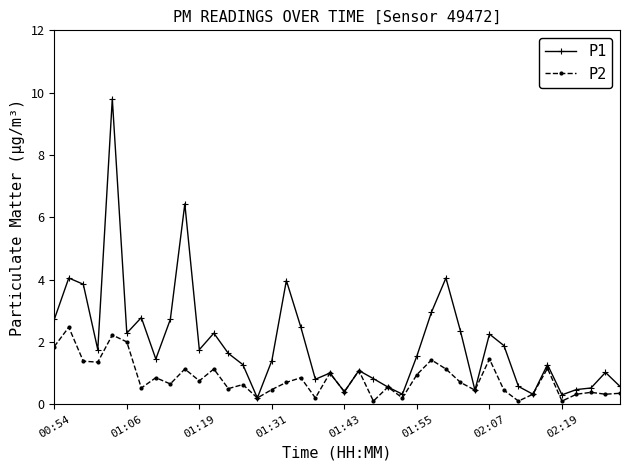

Which series has the largest total across all categories?

P1